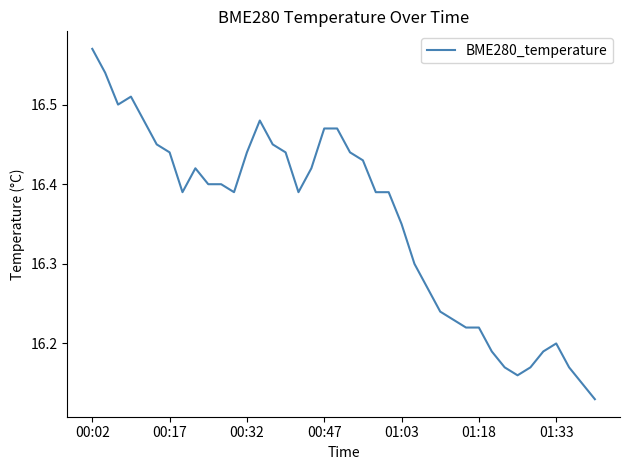

What is the difference between the maximum and minimum values?

0.4